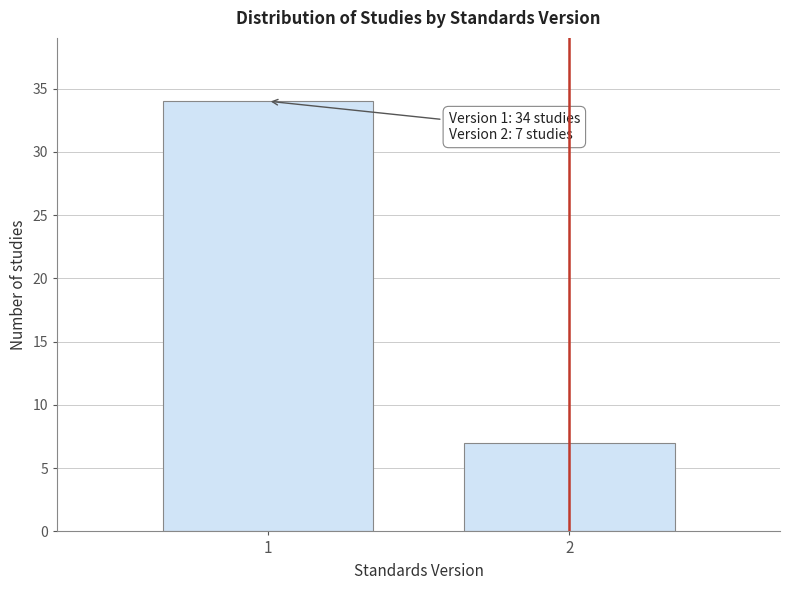

Reading left to right, transcribe all the data shown in this chart.

1=34	2=7